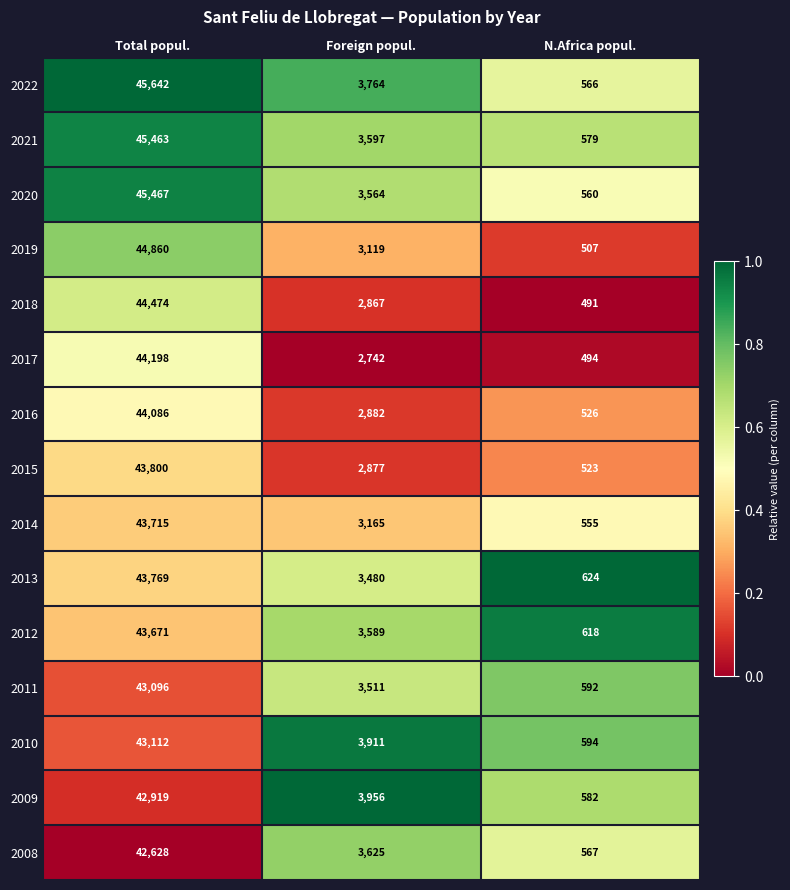

Which label corresponds to the smallest value in the chart?

N.Africa popul.